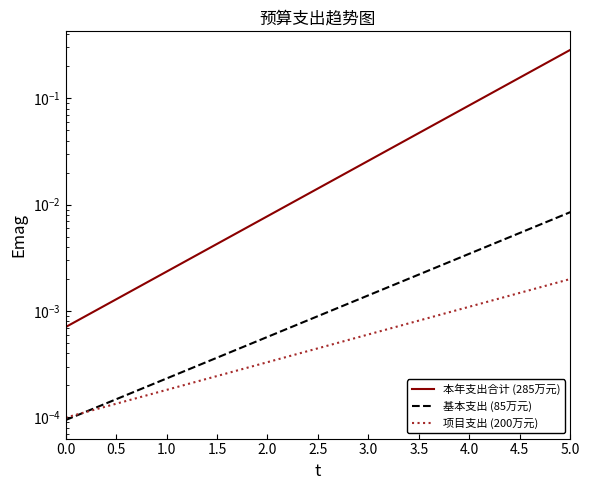

Is this an area chart (filled region under the line)?

No